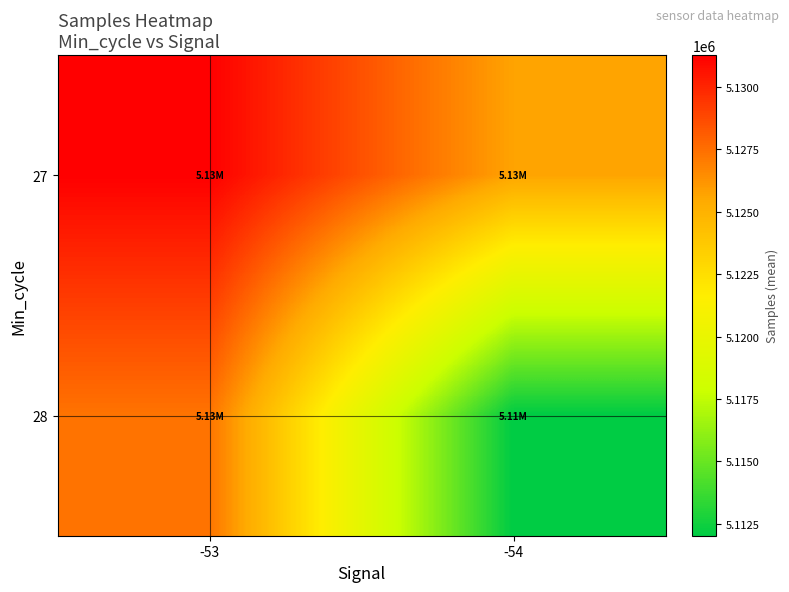

Which category has the lowest value across all series?

-54